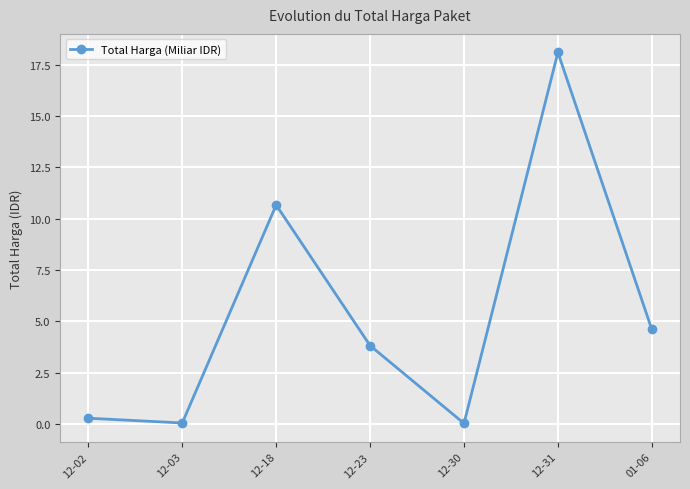

Count the number of categories in the chart.

7